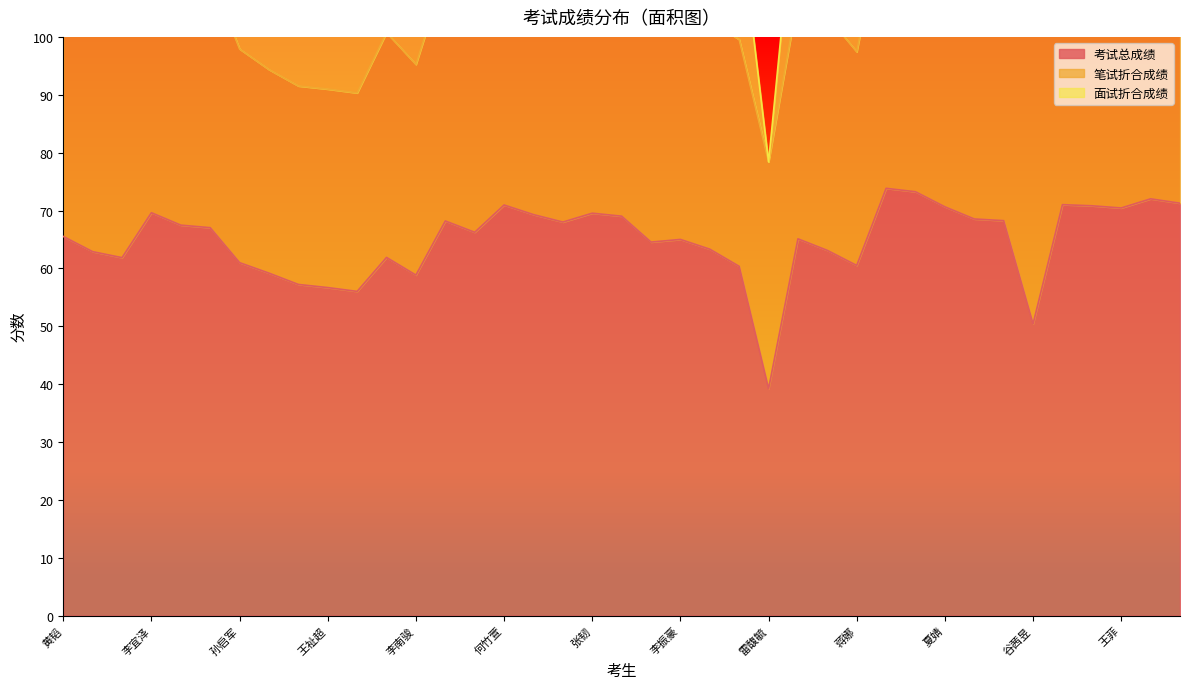

At which category does the chart reach its peak across all series?

卢丽